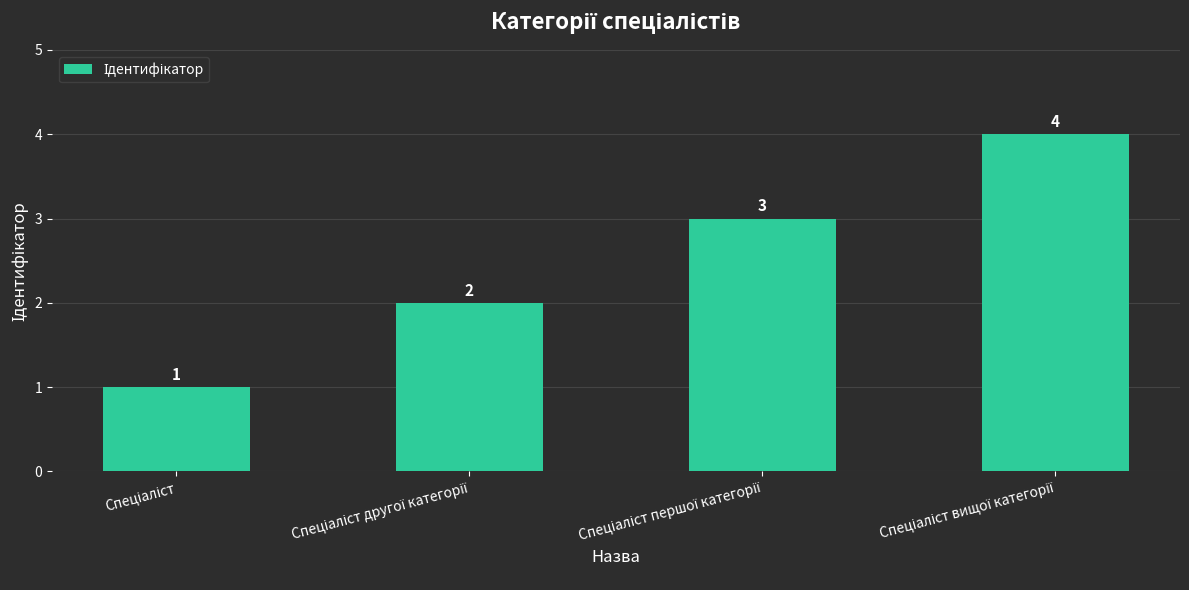

What is the sum of all values?

10